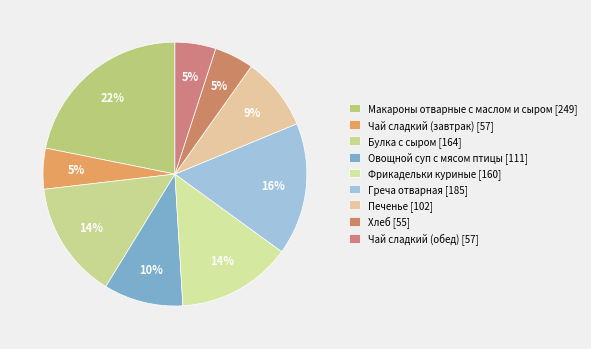

How many segments does this pie chart have?

9